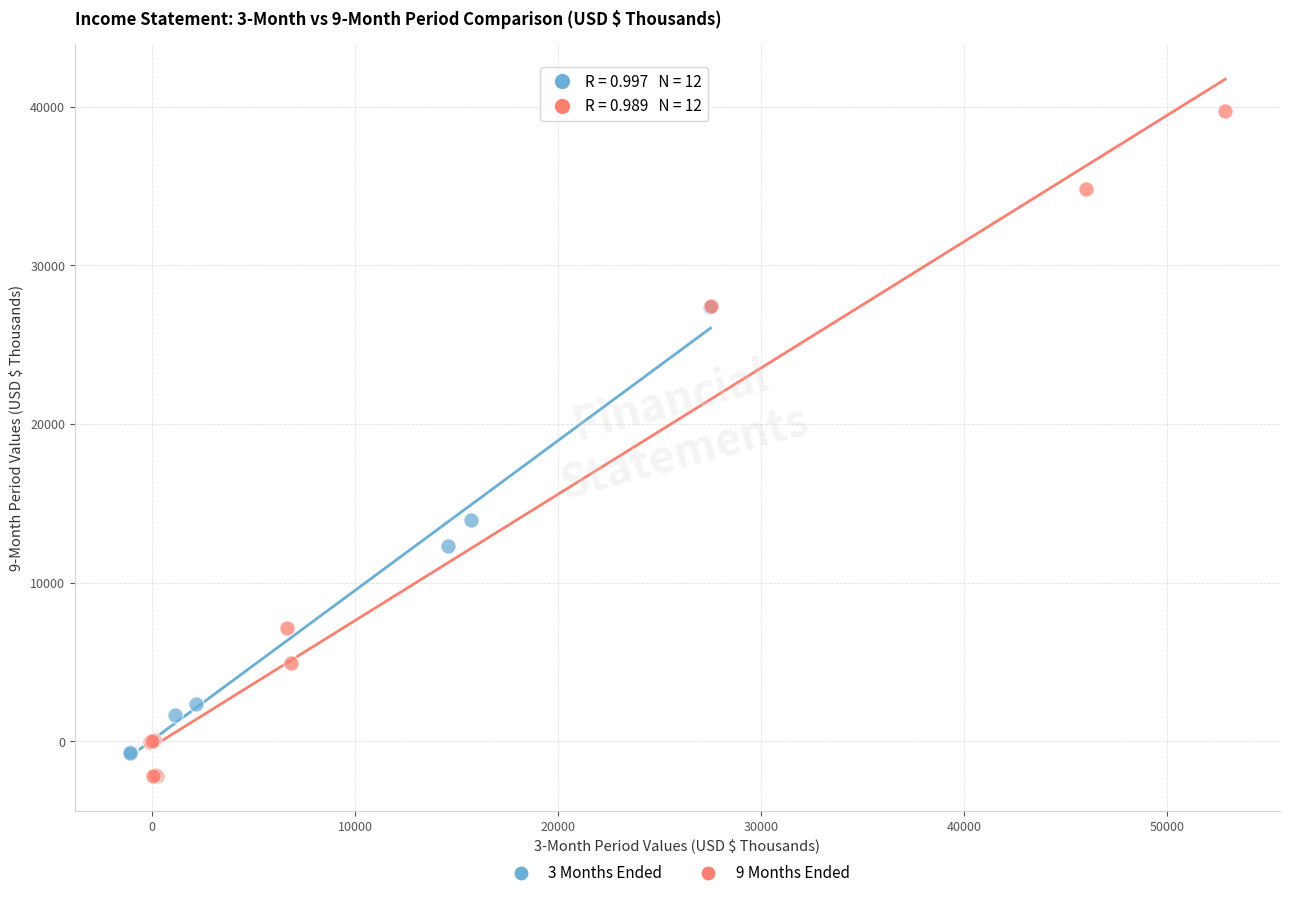

What are all the series names shown in the legend?

3 Months Ended, 9 Months Ended